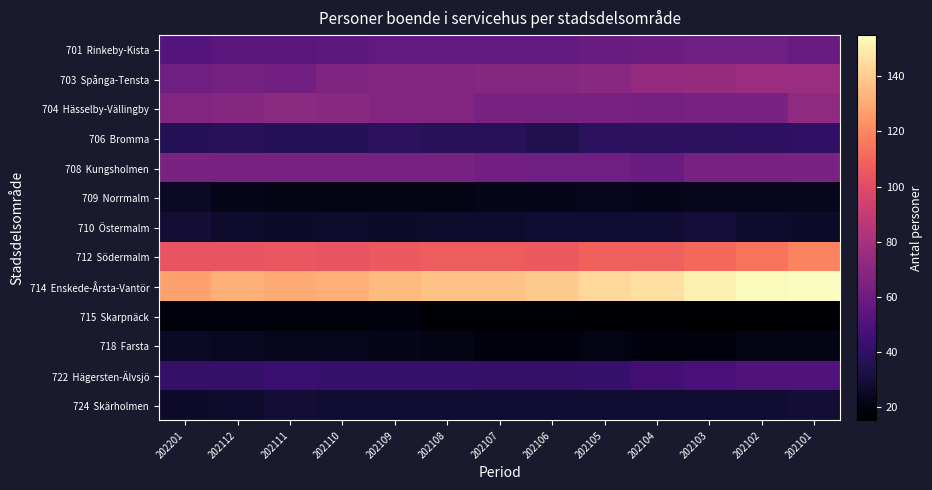

Which label corresponds to the largest value in the chart?

202101